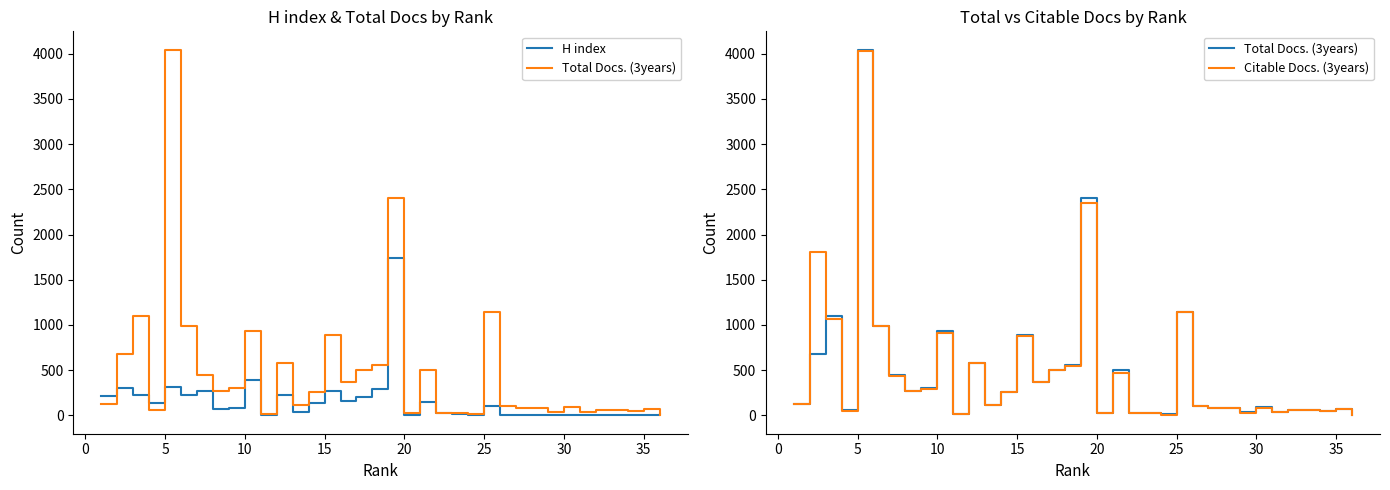

The Citable Docs. (3years) series shows 809 at 20. True or false?

False